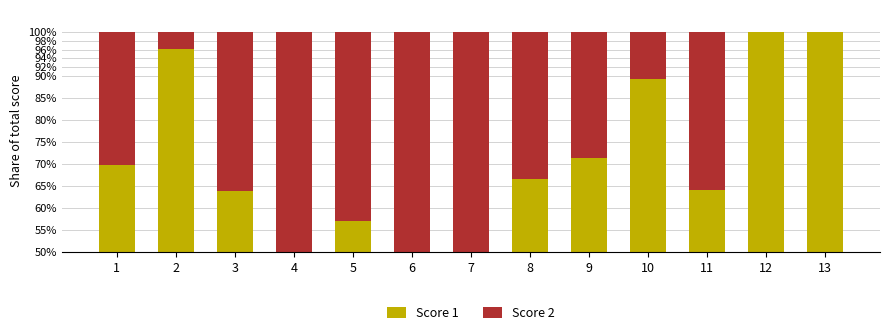

Is the value of Score 1 at 9 greater than the value of Score 2 at 2?

Yes